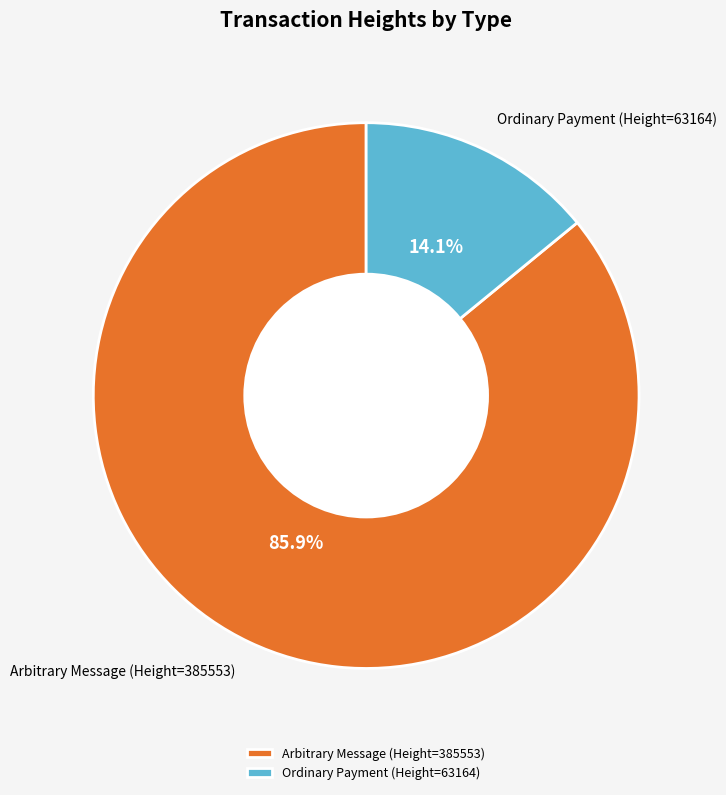

Which slice represents more than half of the pie?

Arbitrary Message (Height=385553)